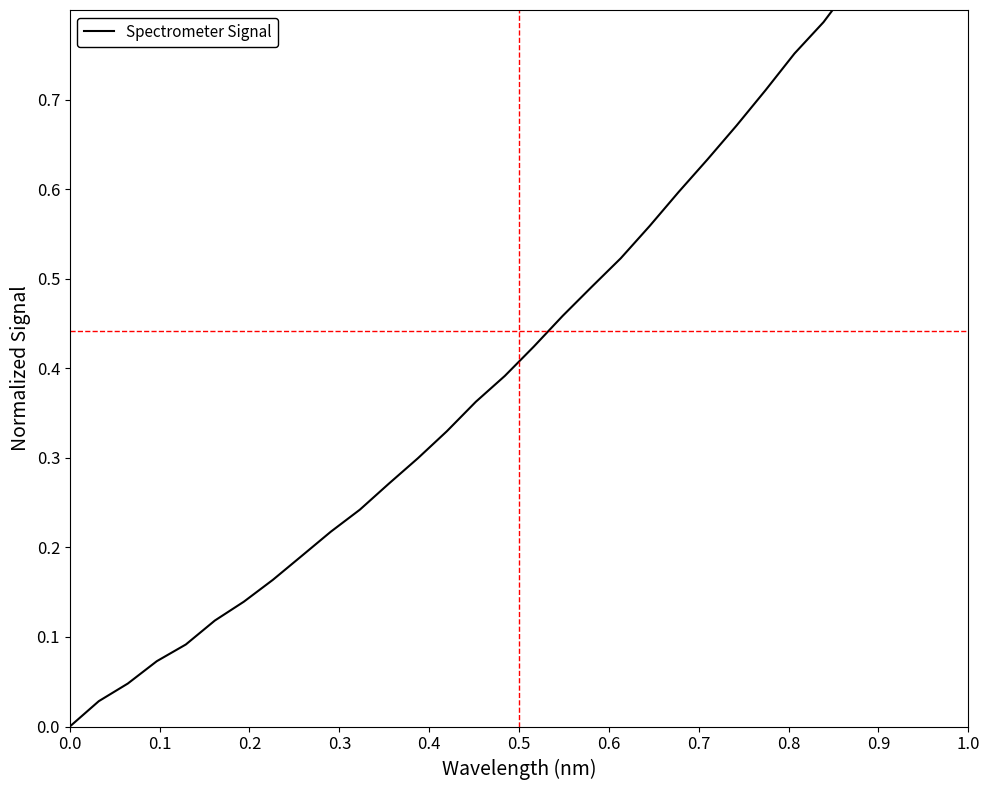

Is this an area chart (filled region under the line)?

No